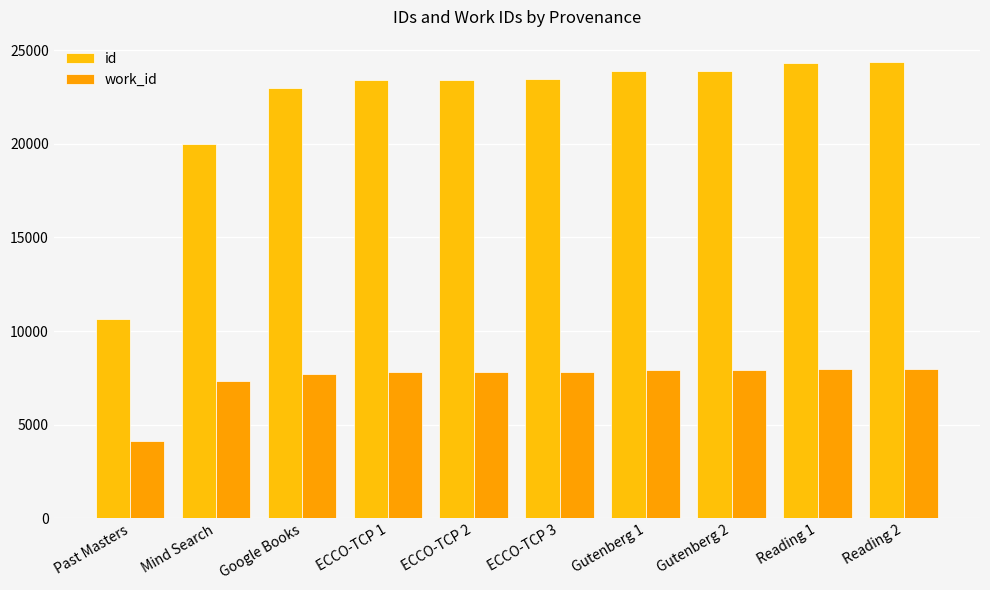

The value of work_id at ECCO-TCP 1 is 7807. True or false?

True